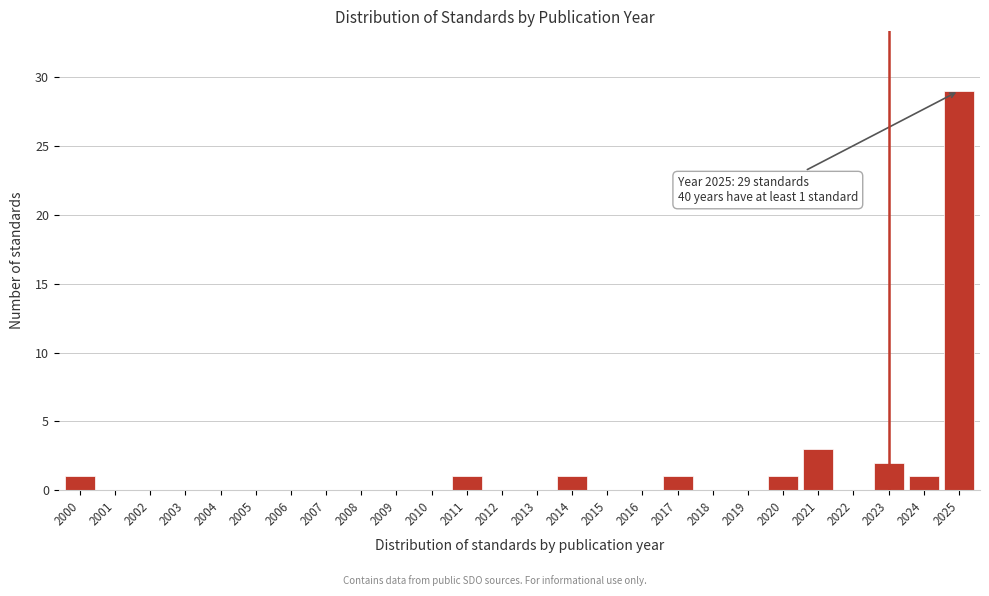

Reading left to right, transcribe all the data shown in this chart.

2000=1	2001=0	2002=0	2003=0	2004=0	2005=0	2006=0	2007=0	2008=0	2009=0	2010=0	2011=1	2012=0	2013=0	2014=1	2015=0	2016=0	2017=1	2018=0	2019=0	2020=1	2021=3	2022=0	2023=2	2024=1	2025=29